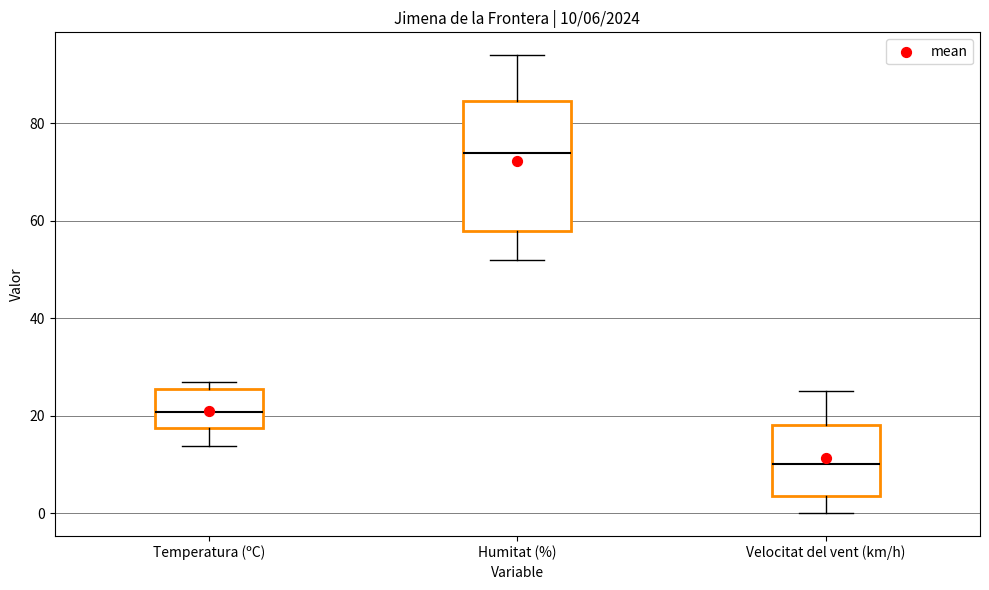

Which box is the tallest, from its lower edge to its upper edge?

Humitat (%)